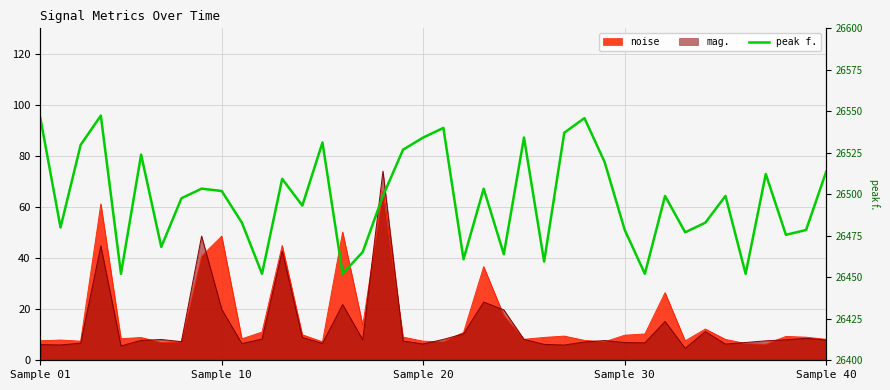

What is the sum of all values?

1059881.7